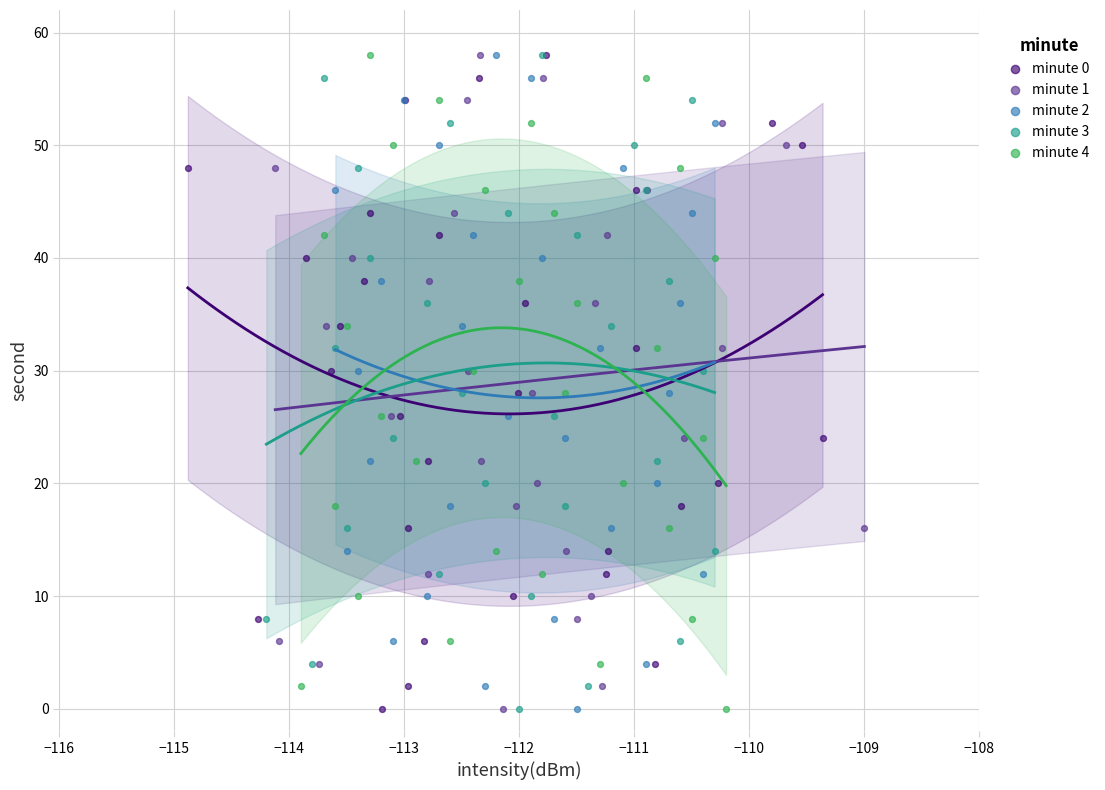

What are all the series names shown in the legend?

minute 0, minute 1, minute 2, minute 3, minute 4